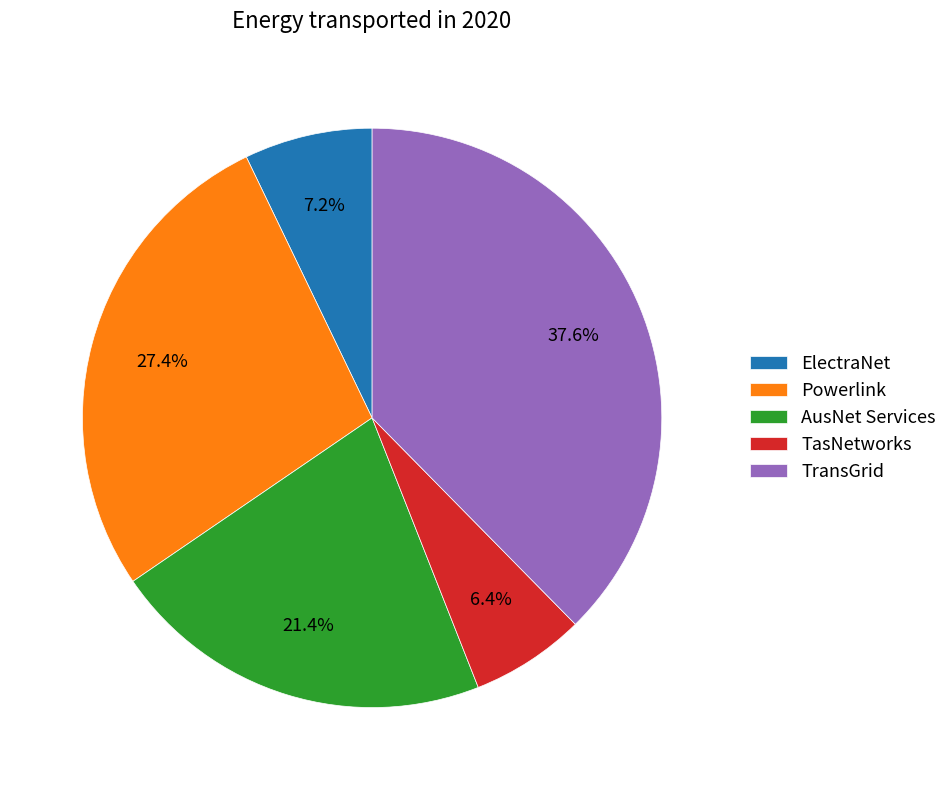

What is the ratio of the value at Powerlink to the value at ElectraNet?

3.8